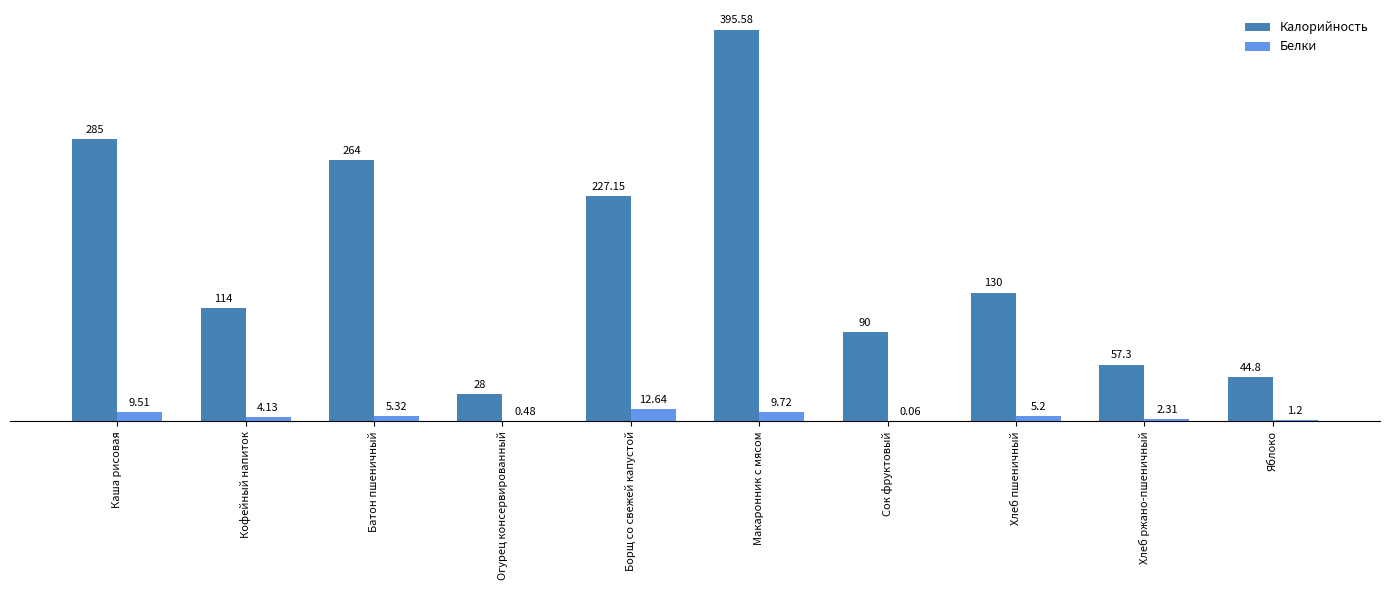

What is the sum of all Белки values?

50.6